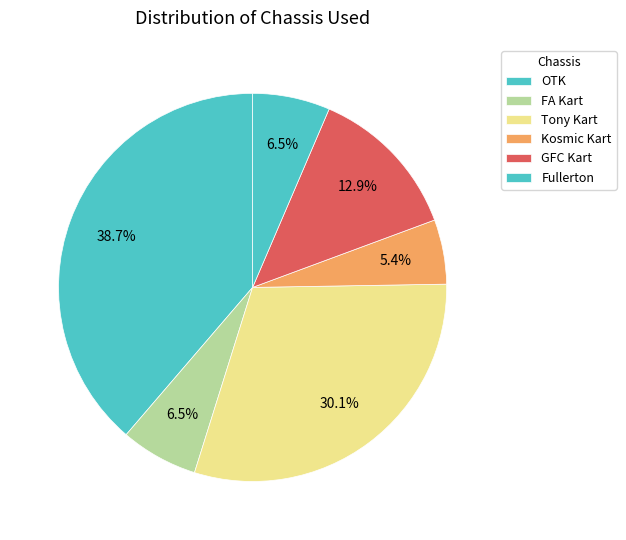

Count the number of slices in the pie.

6